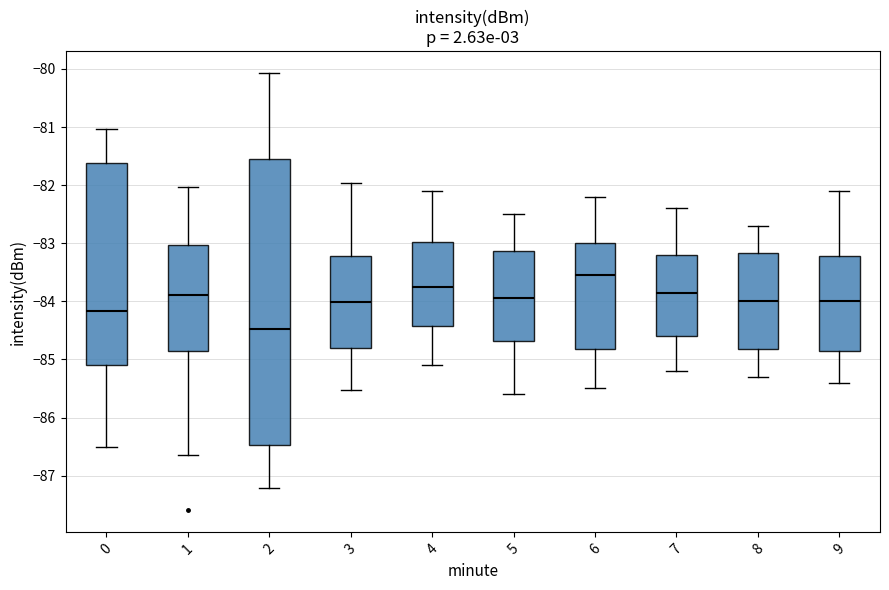

Reading left to right, transcribe this box plot: for each box, give where its median line is, the range the box spans, and where its two whiskers end, as read against the y-axis. The values are not printed on the chart, so give them approximately, as read against the axis.

0: median -84.2, box -85.1 to -81.6, whiskers -86.5 to -81.0
1: median -83.9, box -84.9 to -83.0, whiskers -86.6 to -82.0
2: median -84.5, box -86.5 to -81.6, whiskers -87.2 to -80.1
3: median -84.0, box -84.8 to -83.2, whiskers -85.5 to -82.0
4: median -83.7, box -84.4 to -83.0, whiskers -85.1 to -82.1
5: median -83.9, box -84.7 to -83.1, whiskers -85.6 to -82.5
6: median -83.5, box -84.8 to -83.0, whiskers -85.5 to -82.2
7: median -83.8, box -84.6 to -83.2, whiskers -85.2 to -82.4
8: median -84.0, box -84.8 to -83.2, whiskers -85.3 to -82.7
9: median -84.0, box -84.8 to -83.2, whiskers -85.4 to -82.1